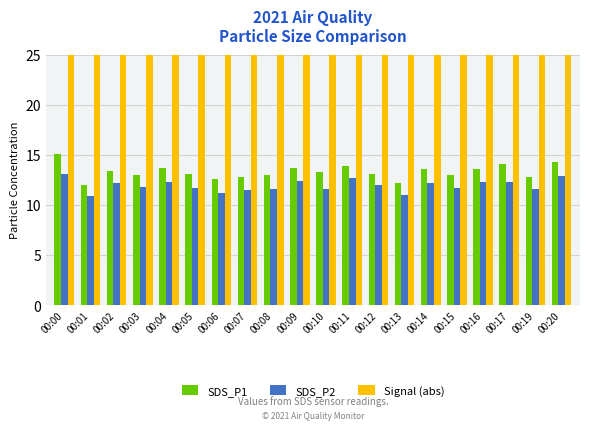

Reading right to left, what are all the values shown in this chart?

SDS_P1: 00:20=14.2	00:19=12.8	00:17=14.1	00:16=13.6	00:15=13.0	00:14=13.6	00:13=12.2	00:12=13.1	00:11=13.9	00:10=13.2	00:09=13.7	00:08=12.9	00:07=12.8	00:06=12.6	00:05=13.1	00:04=13.7	00:03=13.0	00:02=13.4	00:01=12.0	00:00=15.1
SDS_P2: 00:20=12.8	00:19=11.6	00:17=12.3	00:16=12.2	00:15=11.7	00:14=12.2	00:13=11.0	00:12=12.0	00:11=12.7	00:10=11.6	00:09=12.4	00:08=11.6	00:07=11.5	00:06=11.2	00:05=11.7	00:04=12.3	00:03=11.8	00:02=12.2	00:01=10.8	00:00=13.1
Signal (abs): 00:20=60.0	00:19=61.0	00:17=61.0	00:16=62.0	00:15=59.0	00:14=62.0	00:13=62.0	00:12=61.0	00:11=61.0	00:10=62.0	00:09=60.0	00:08=60.0	00:07=59.0	00:06=61.0	00:05=62.0	00:04=60.0	00:03=61.0	00:02=61.0	00:01=60.0	00:00=60.0